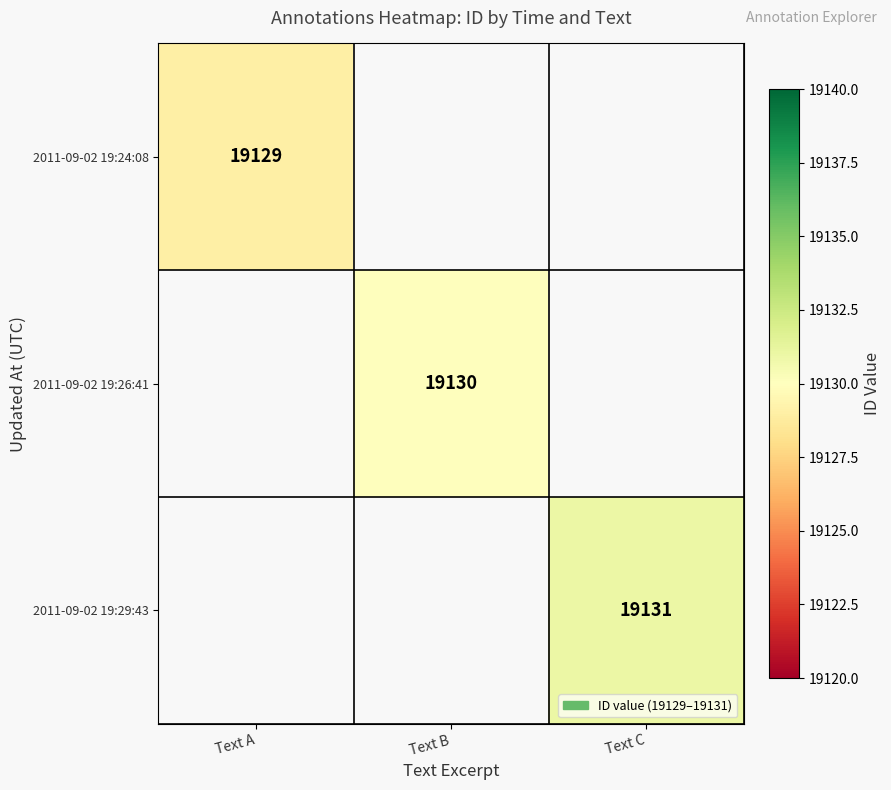

The 2011-09-02 19:24:08 series shows 13193 at Text A. True or false?

False